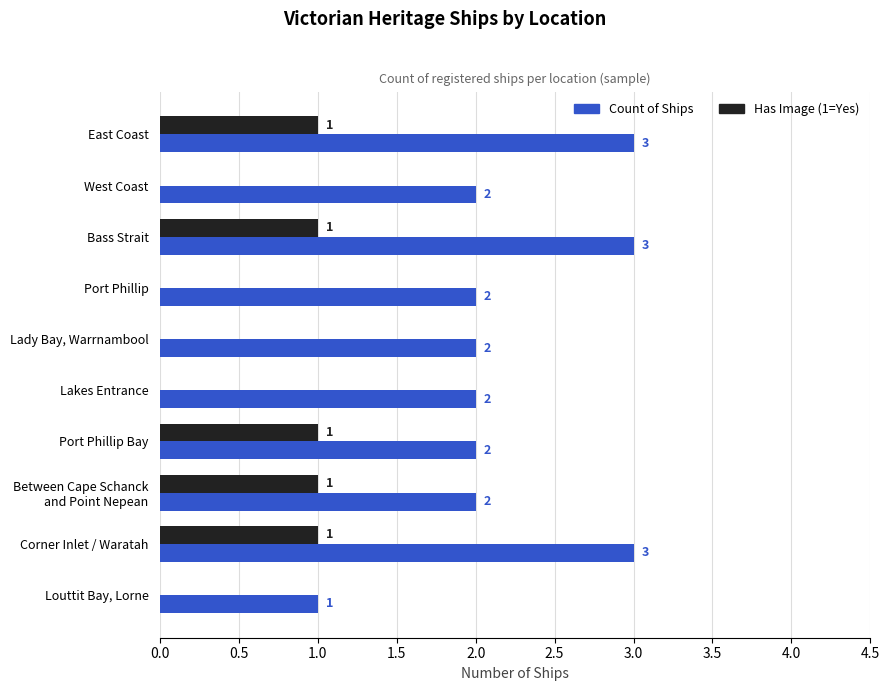

True or false: Count of Ships has a value of 1 at Louttit Bay, Lorne.

True